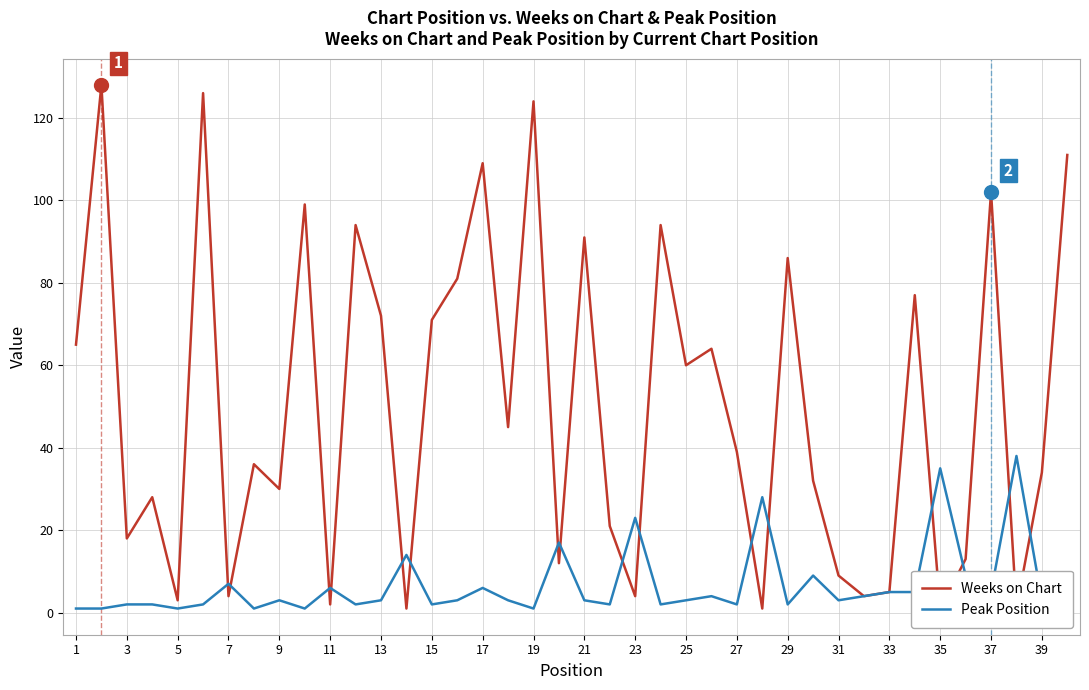

List the series in order of their overall mean, highest first.

Weeks on Chart, Peak Position